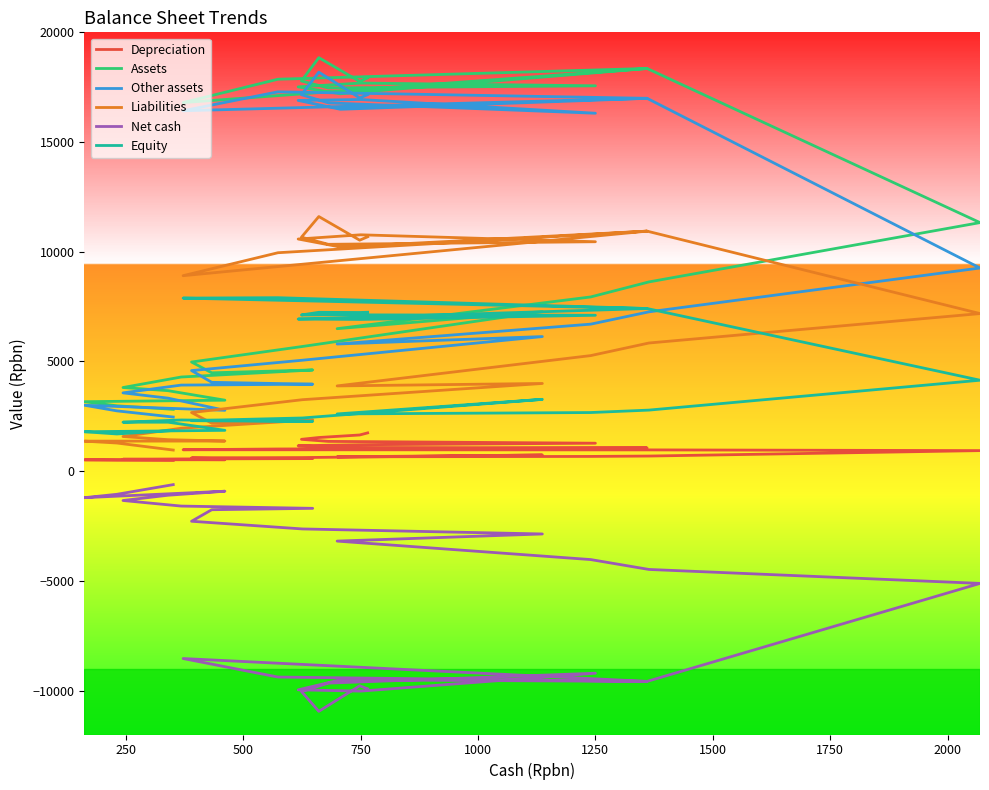

Which series has the widest spread of values?

Assets